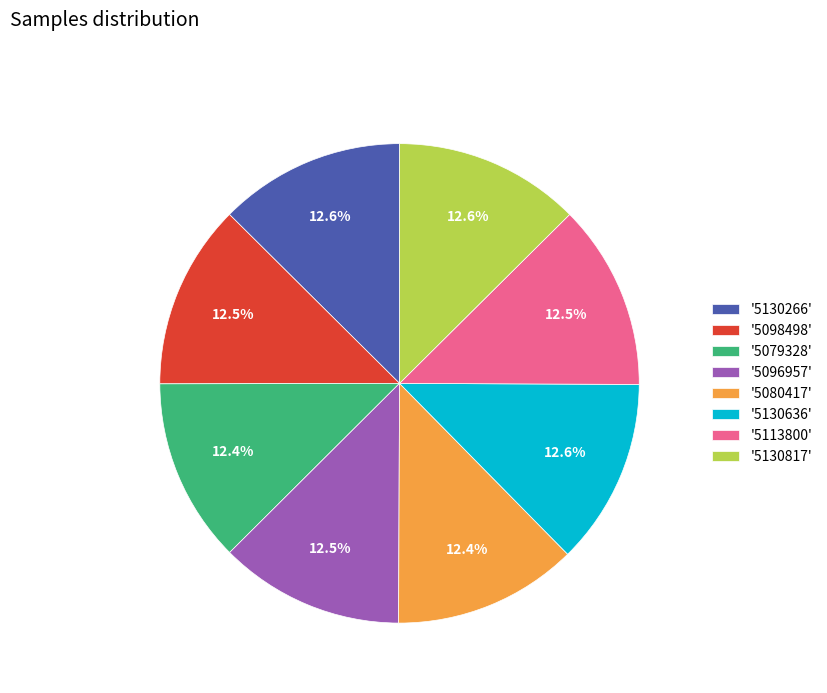

What percentage is NOT represented by '5130266'?

87.4%